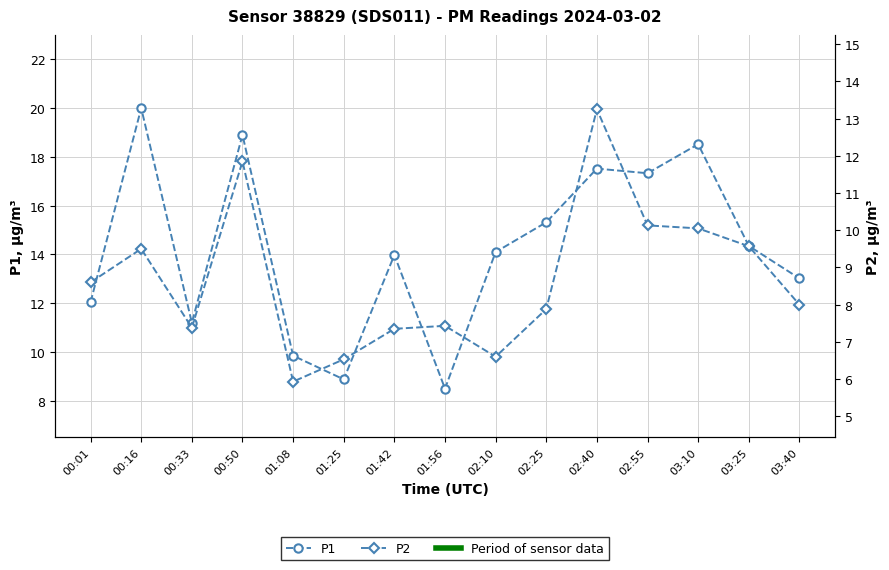

Between 00:50 and 03:10, which is larger?

00:50